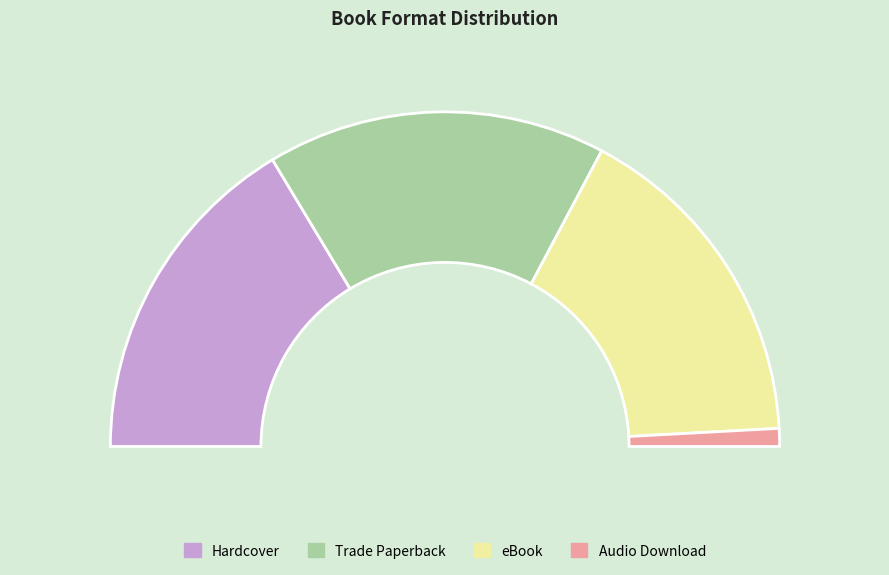

To the nearest percent, what portion does Trade Paperback represent?

33%